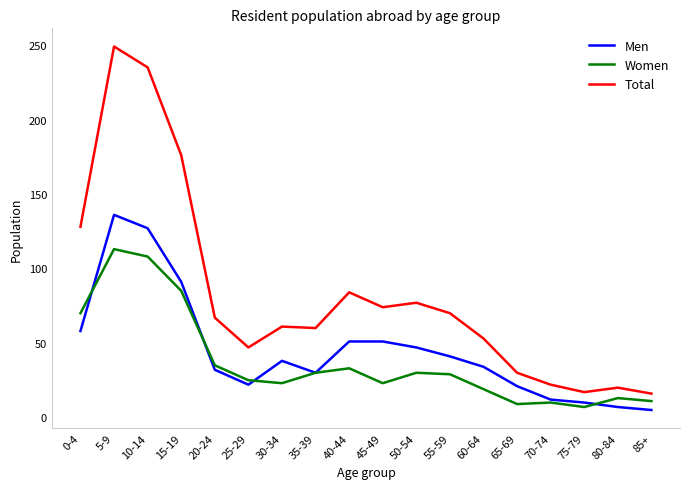

In Women, how many points are lower than both neighbors (excluding endpoints)?

4